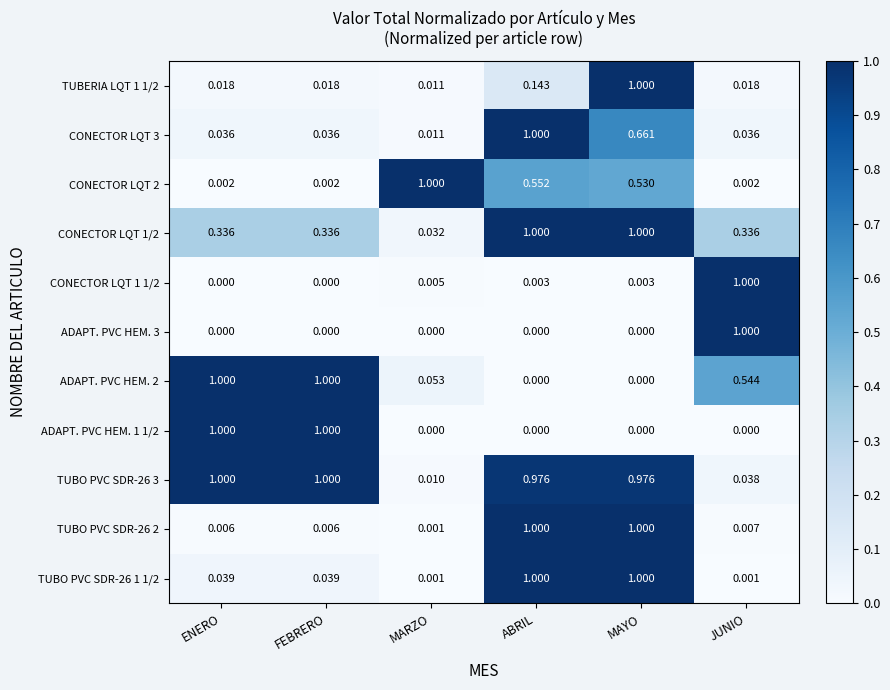

At which label does CONECTOR LQT 1 1/2 reach its peak?

JUNIO